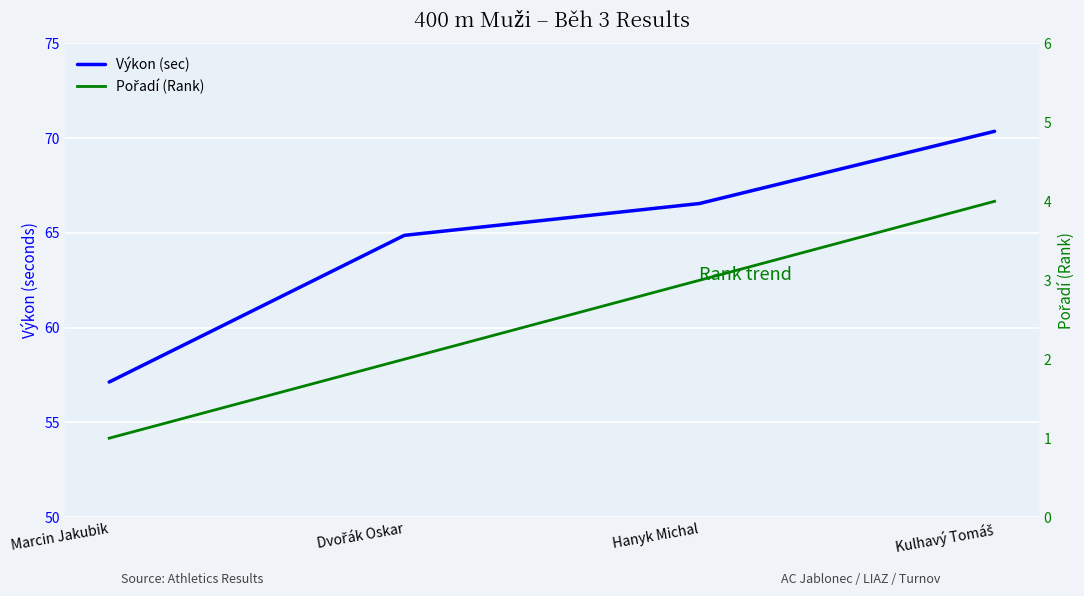

True or false: Pořadí (Rank) has a value of 1.3 at Marcin Jakubik.

False